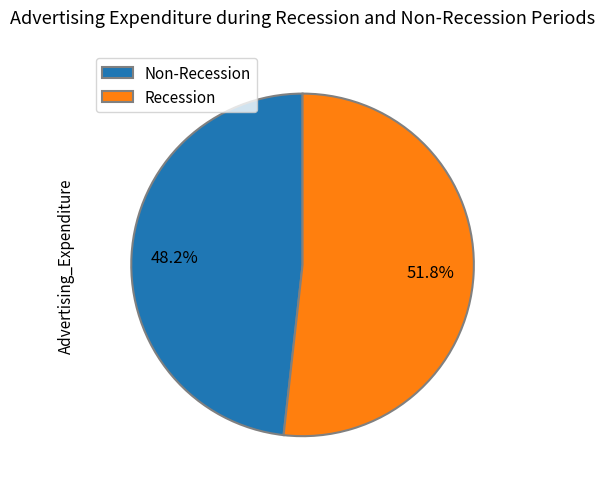

Between Recession and Non-Recession, which is larger?

Recession